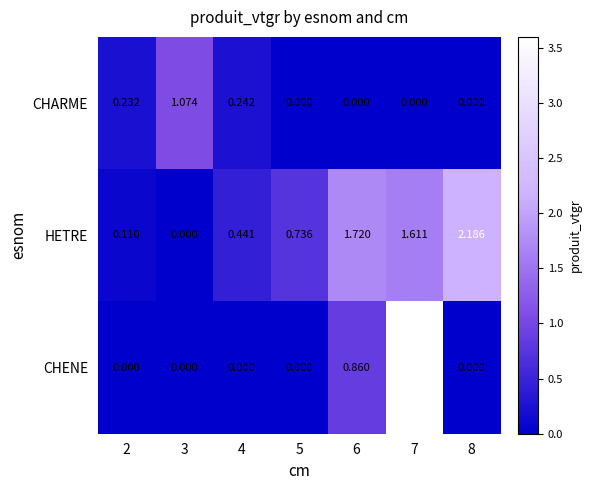

How many data points in HETRE are above 0?

6